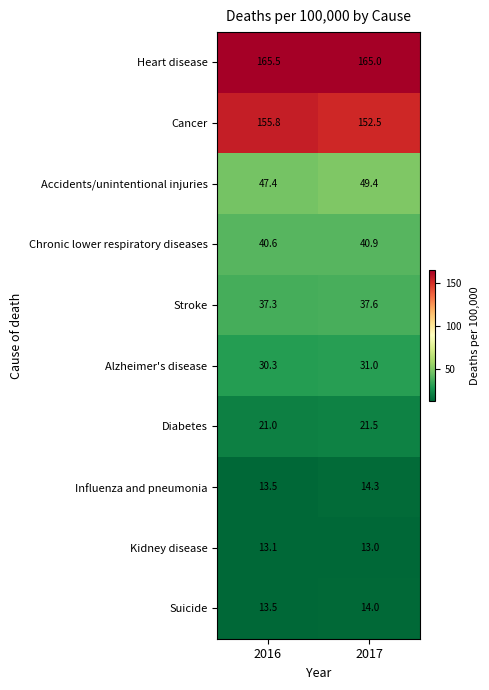

True or false: Heart disease has a value of 279.3 at 2016.

False